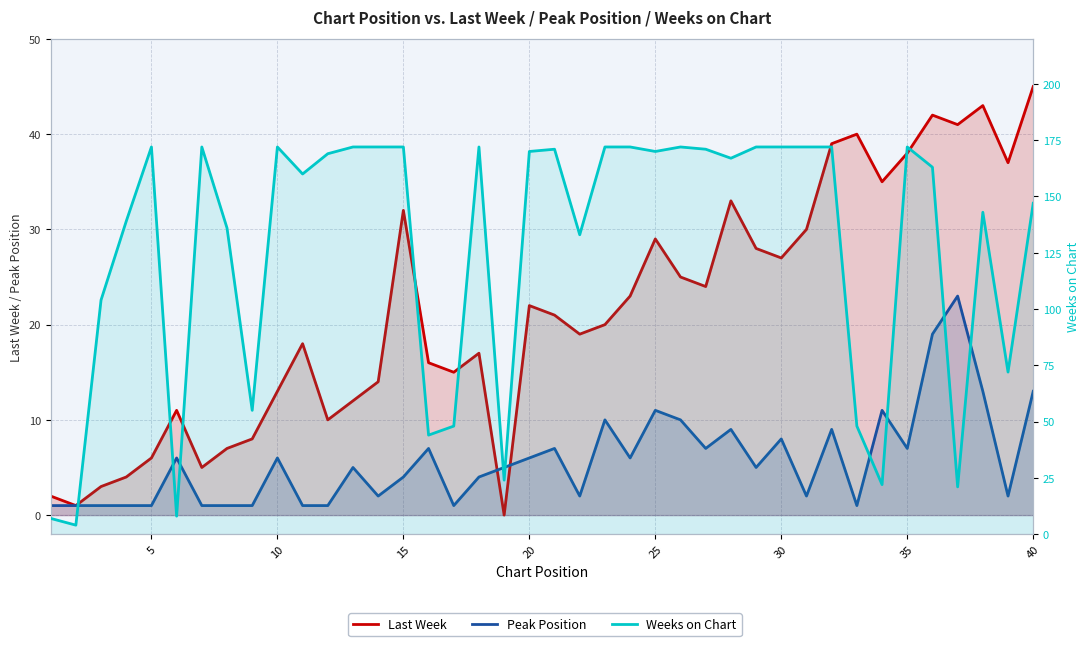

What are all the series names shown in the legend?

Last Week, Peak Position, Weeks on Chart